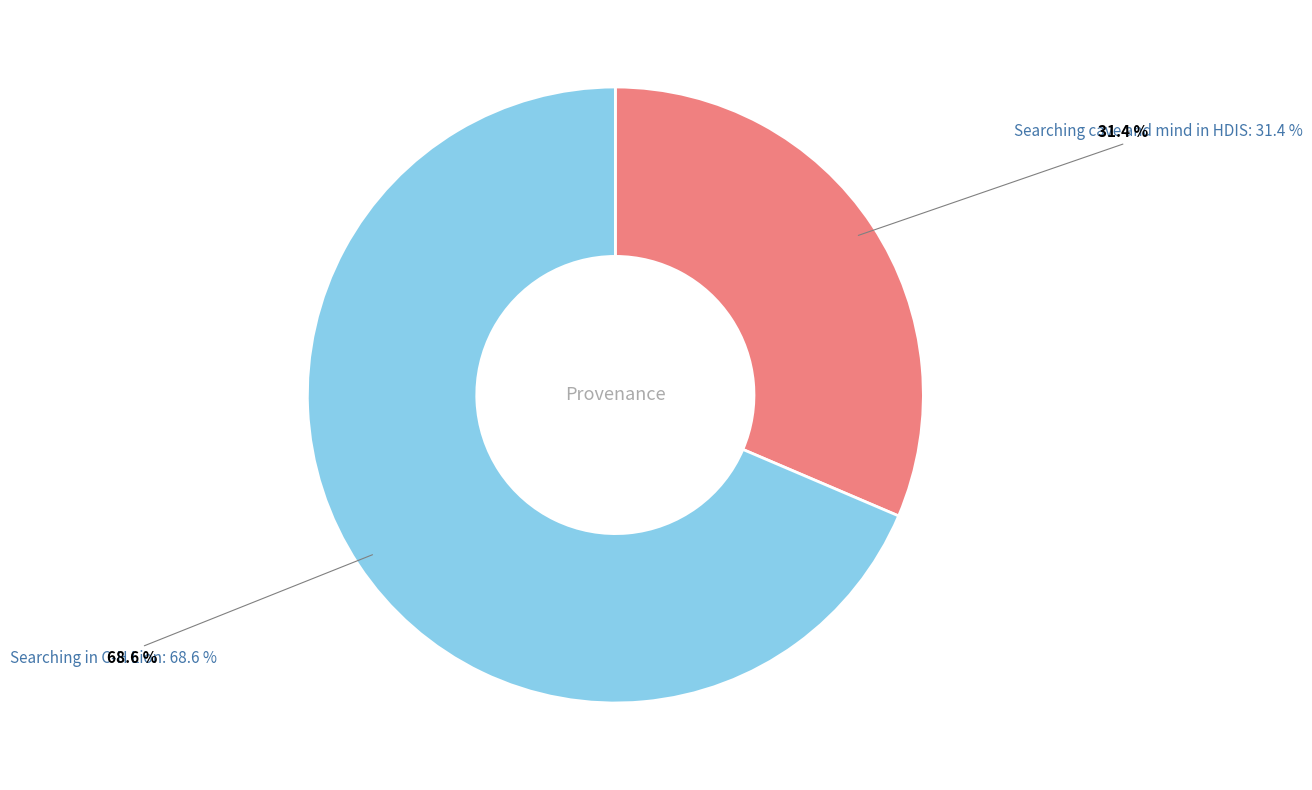

True or false: Searching in C-H Lion accounts for 69% of the total.

True